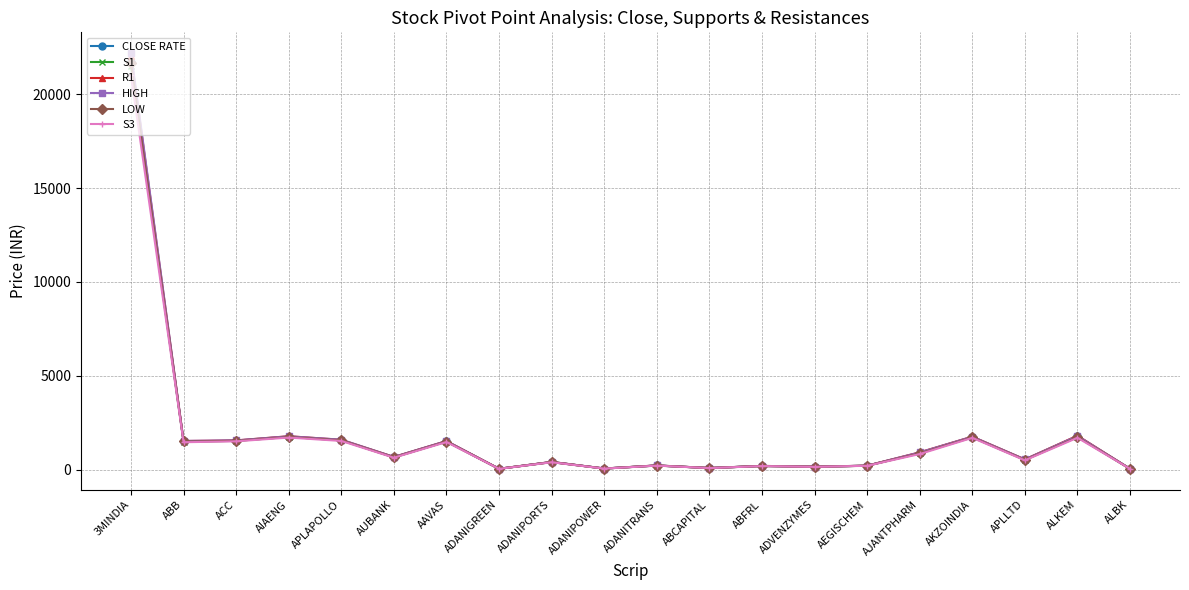

What position from the left is AKZOINDIA?

17